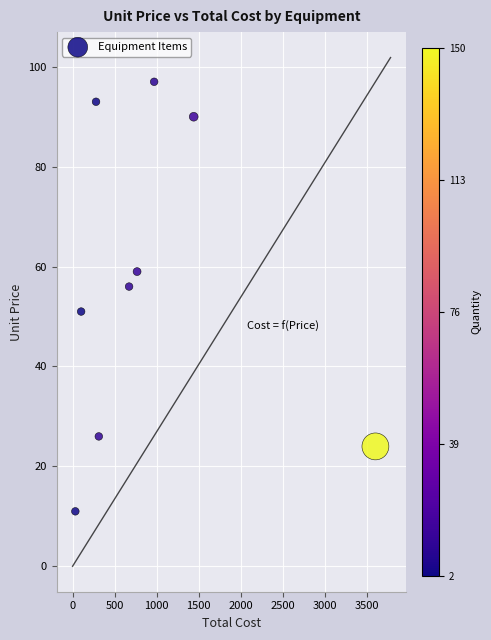

What is the range of Y values (max minus min)?

86